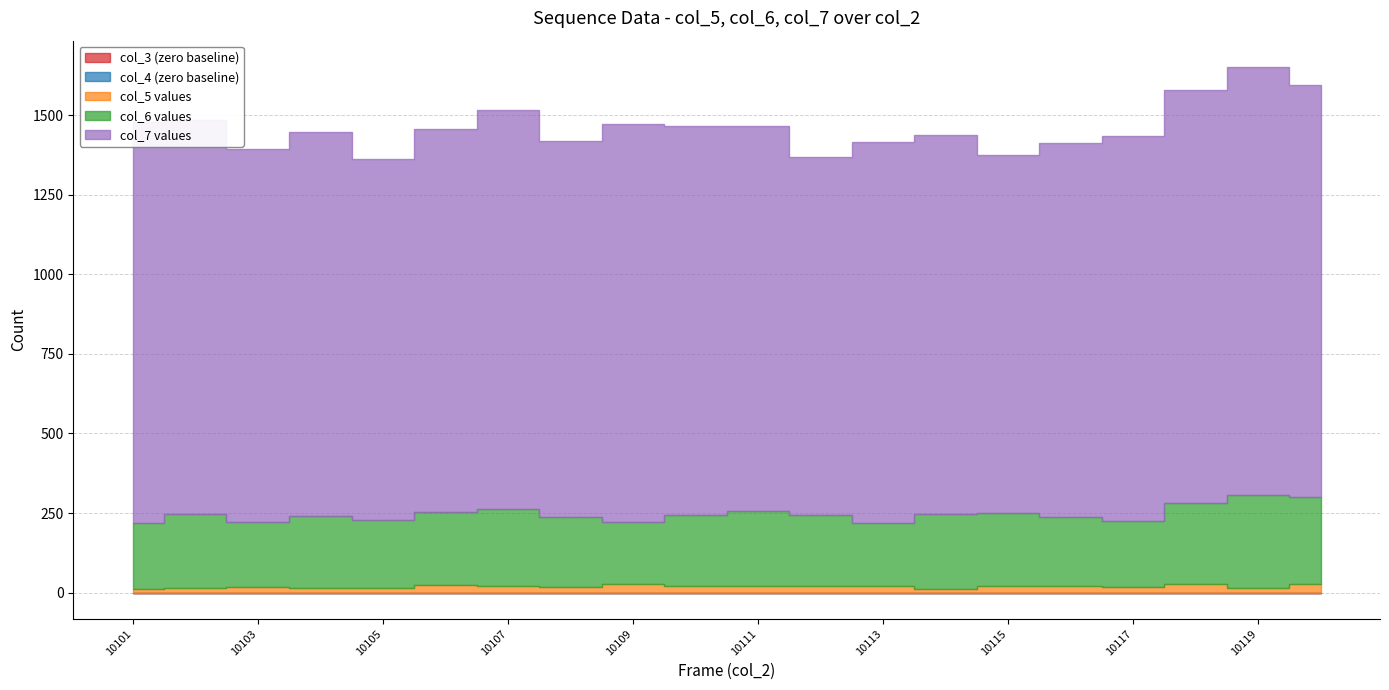

True or false: col_4 and col_7 cross at least once.

False